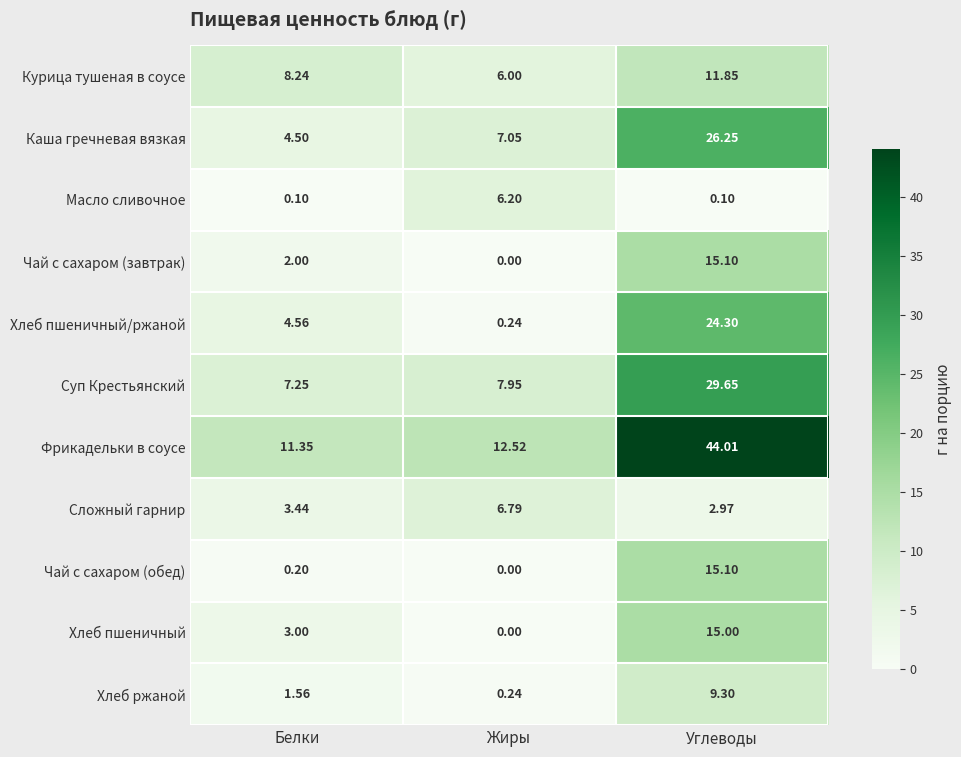

Count the number of categories in the chart.

3